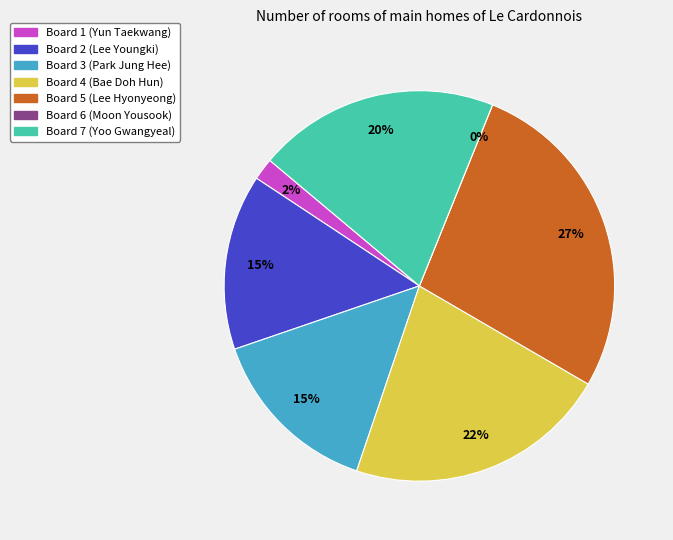

How much of the chart is everything except Board 7?

80.0%